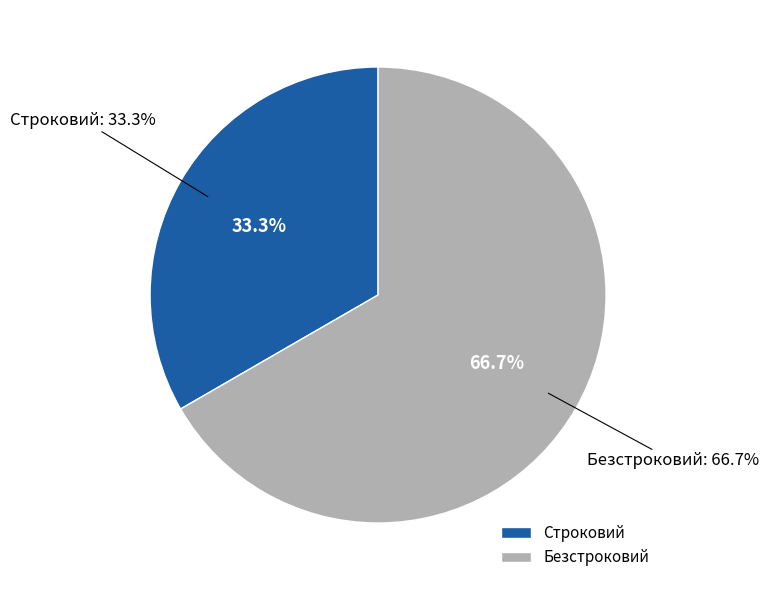

Which category has the smallest portion of the pie?

Строковий